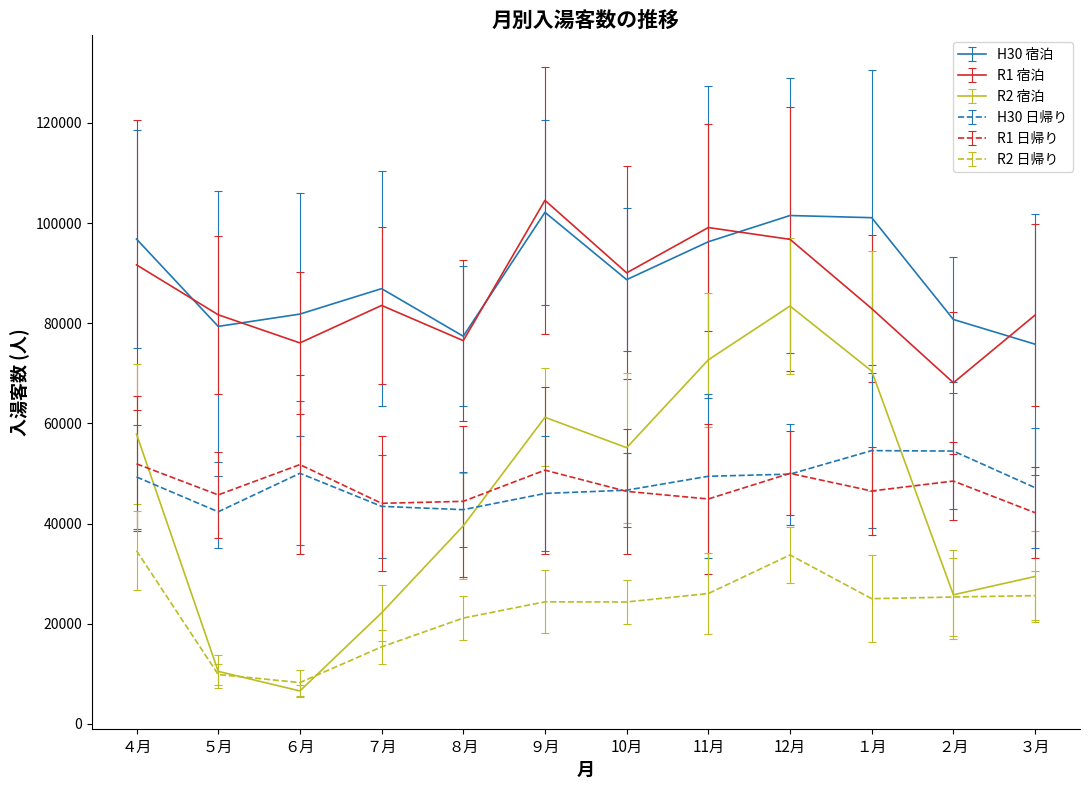

At which category is the sum across all series the highest?

12月